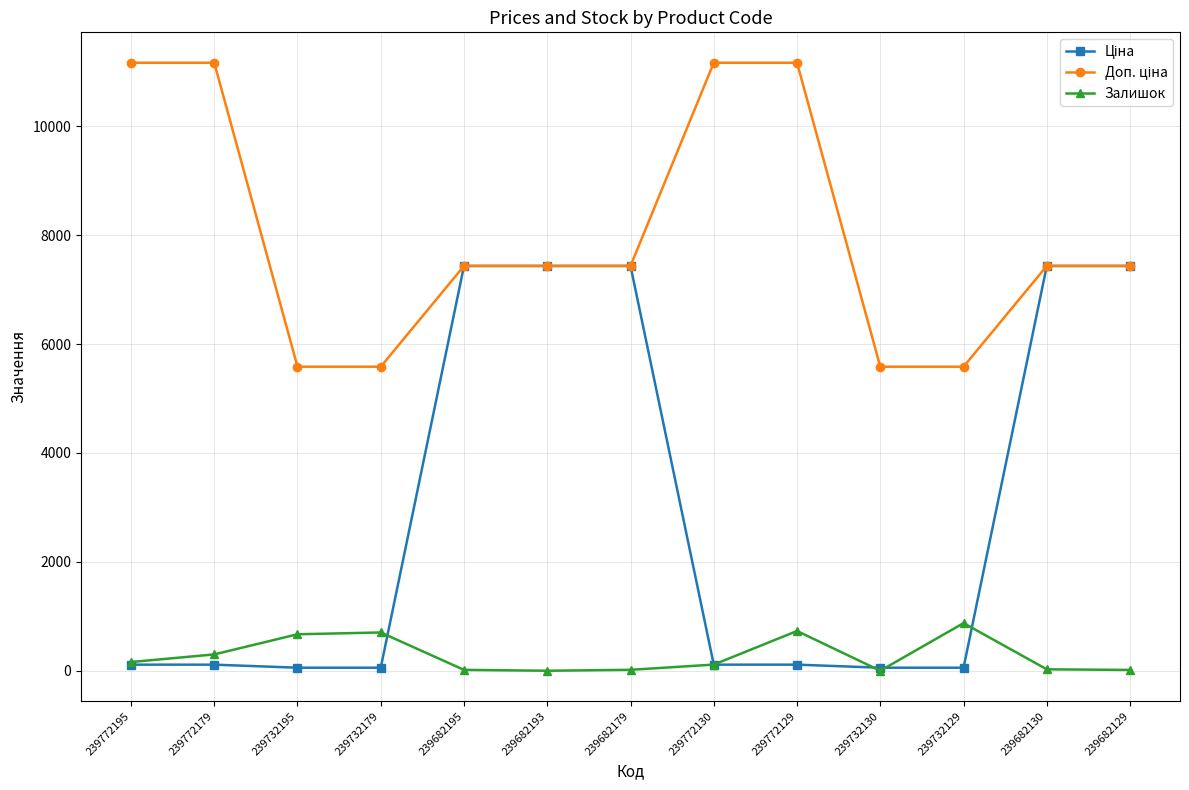

Count the number of data series in this chart.

3